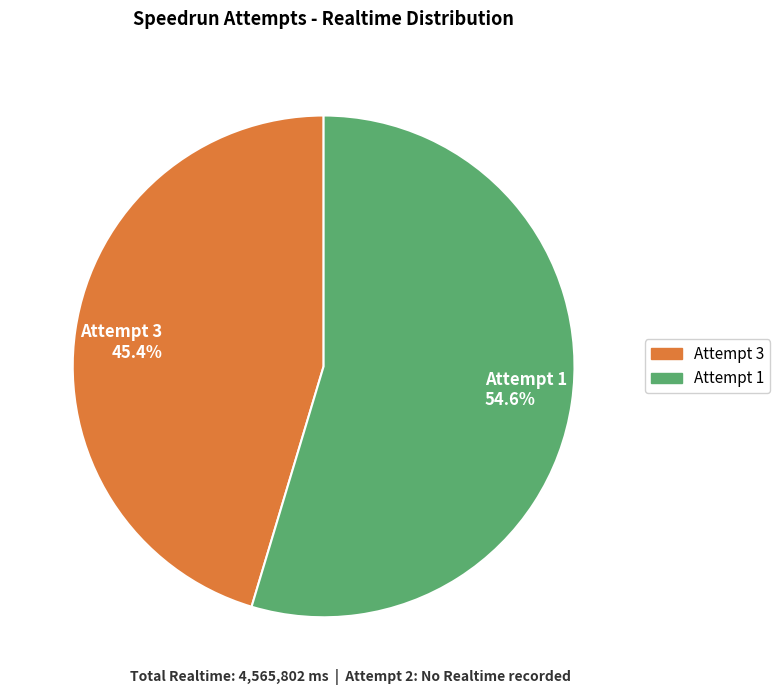

Rank the categories by value from lowest to highest.

Attempt 3, Attempt 1